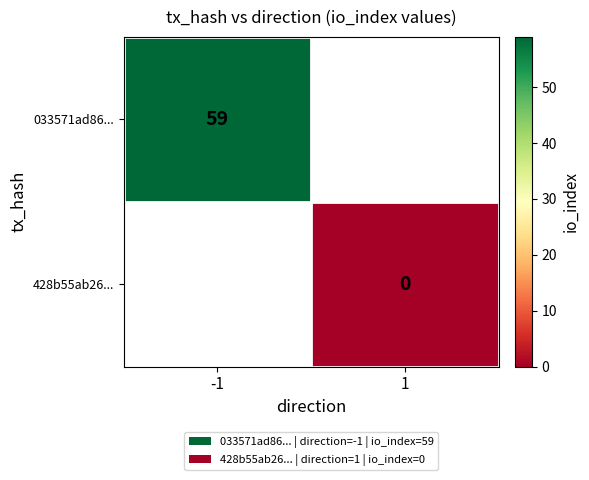

Is it true that 033571ad86... equals 59 at -1?

True